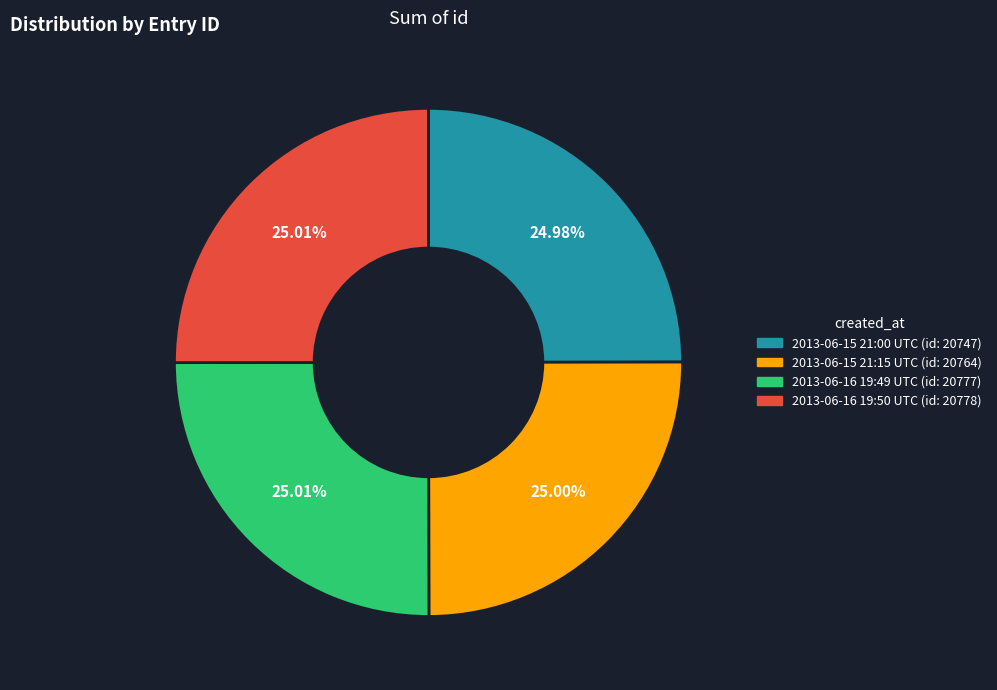

Does 2013-06-16 19:49 UTC (id: 20777) represent more than half of the total?

No